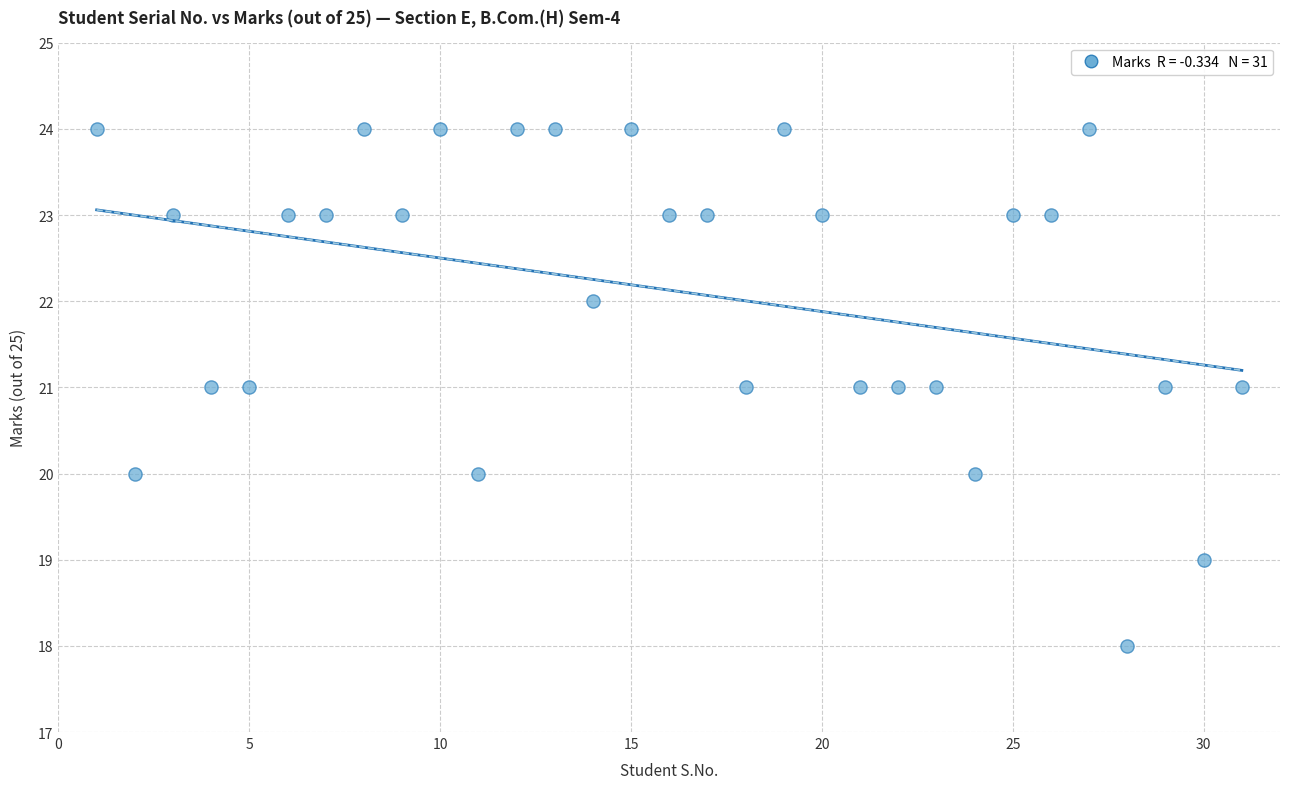

What is the range of X values (max minus min)?

30